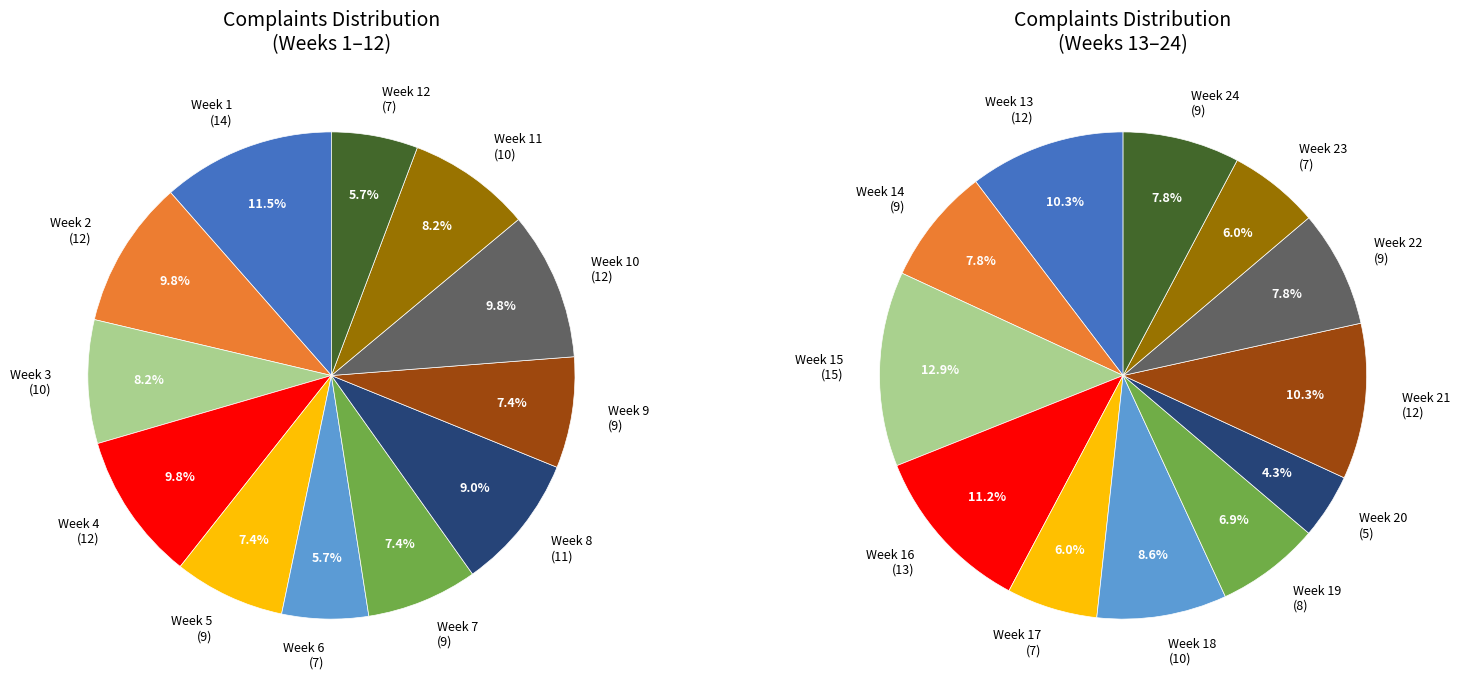

Do Week 6 and Week 12 together represent more than half of the pie?

No